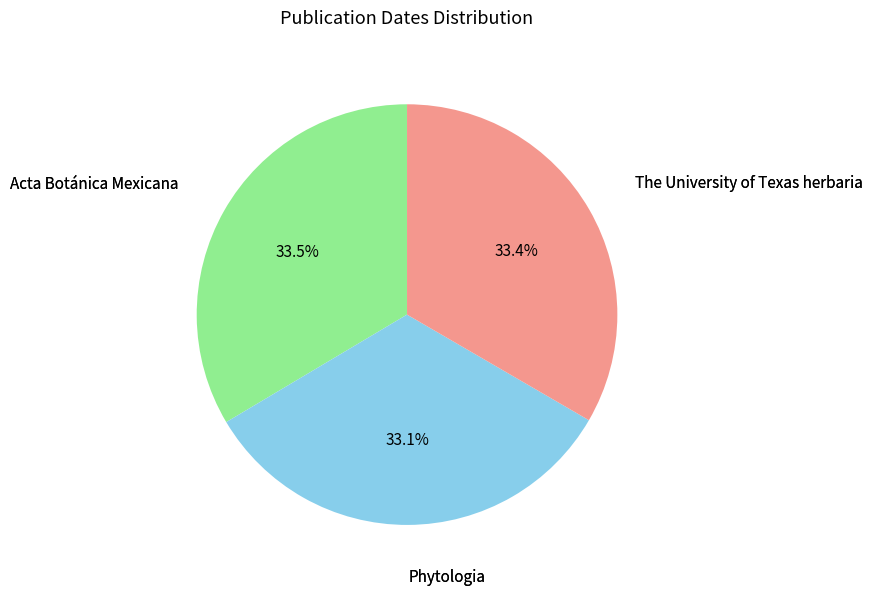

Is there a majority slice in this chart?

No